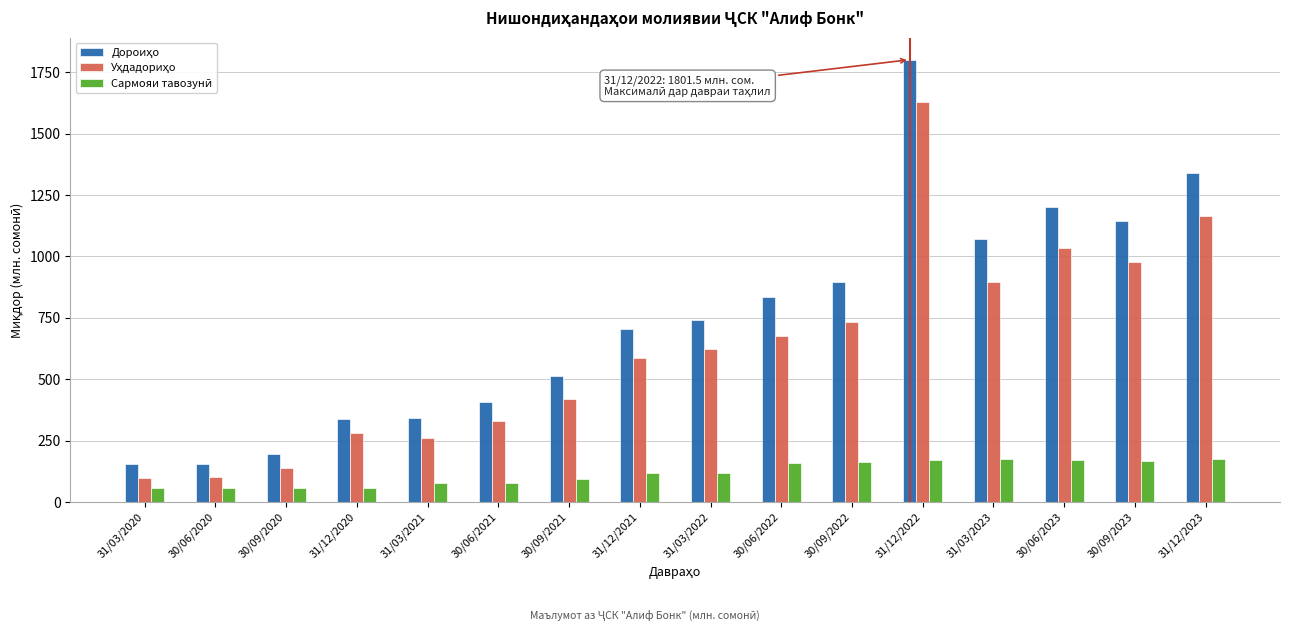

What is the greatest value displayed?

1801.5